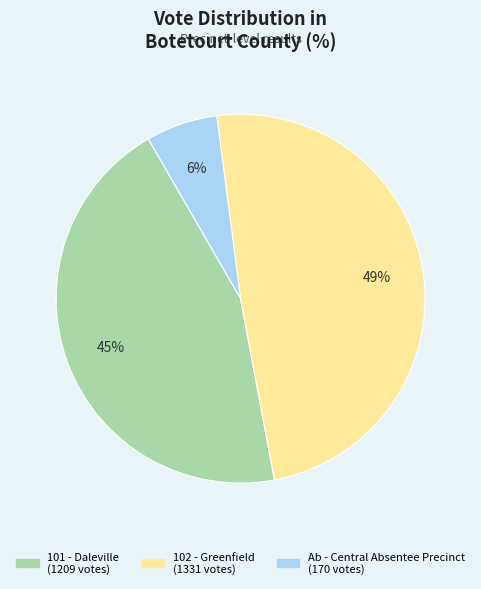

To the nearest percent, what is the difference between the largest and smallest slice percentages?

43%